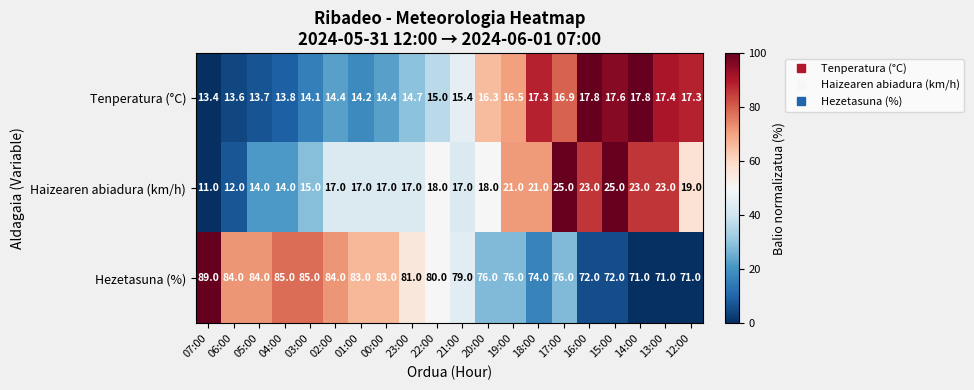

The Tenperatura (°C) series shows 23.7 at 19:00. True or false?

False